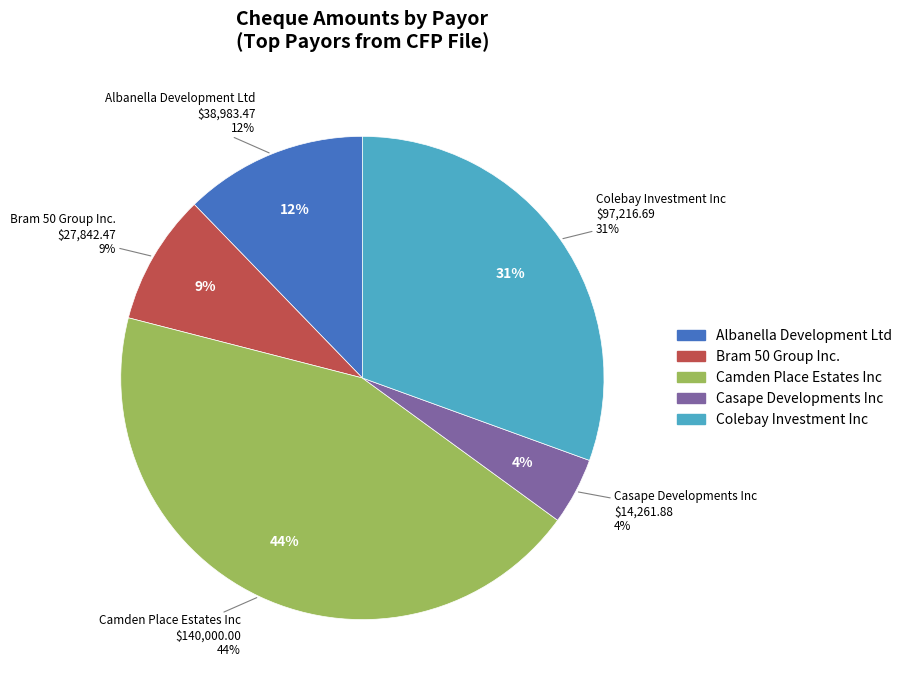

True or false: 23 accounts for 6% of the total.

False